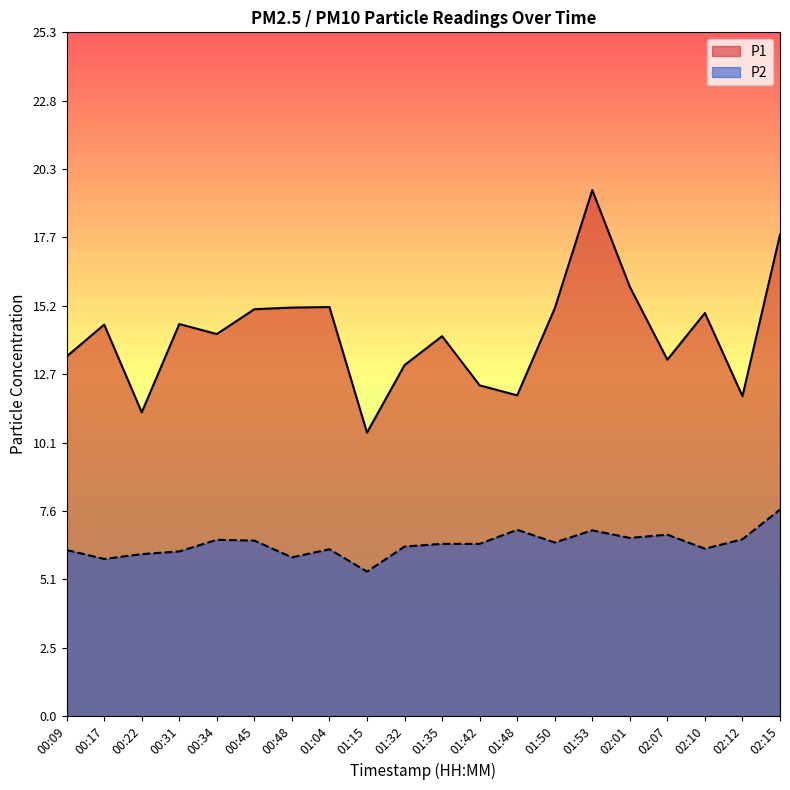

The value of P2 at 02:12 is 6.5. True or false?

True